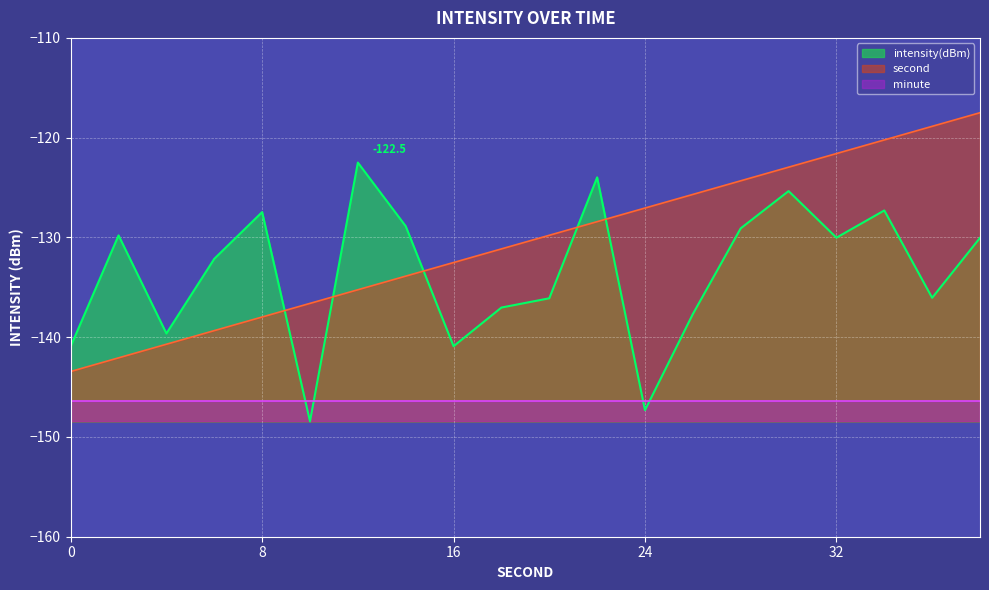

The intensity(dBm) series shows -27.3 at 38. True or false?

False